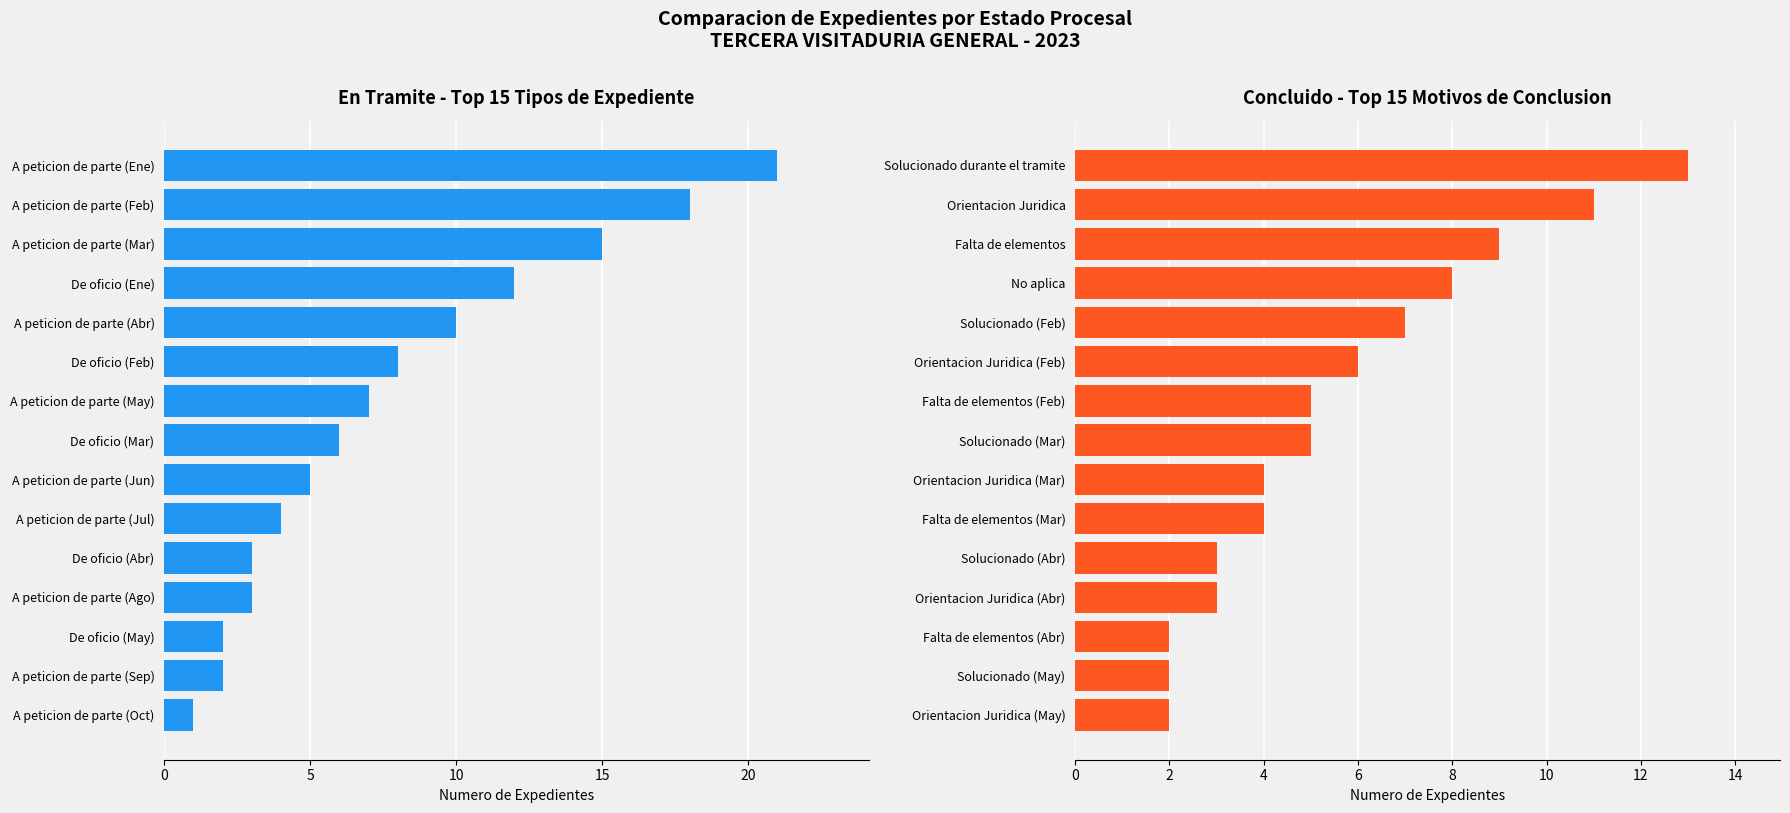

Which series has the largest range (max minus min)?

En tramite